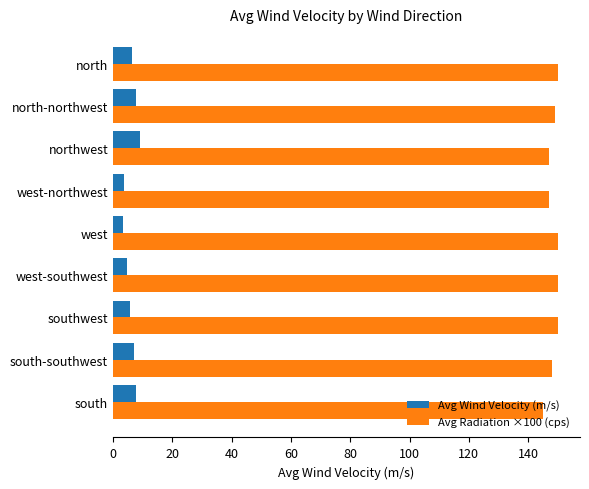

Is the value of Avg Wind Velocity (m/s) at west-southwest greater than the value of Avg Radiation ×100 (cps) at northwest?

No